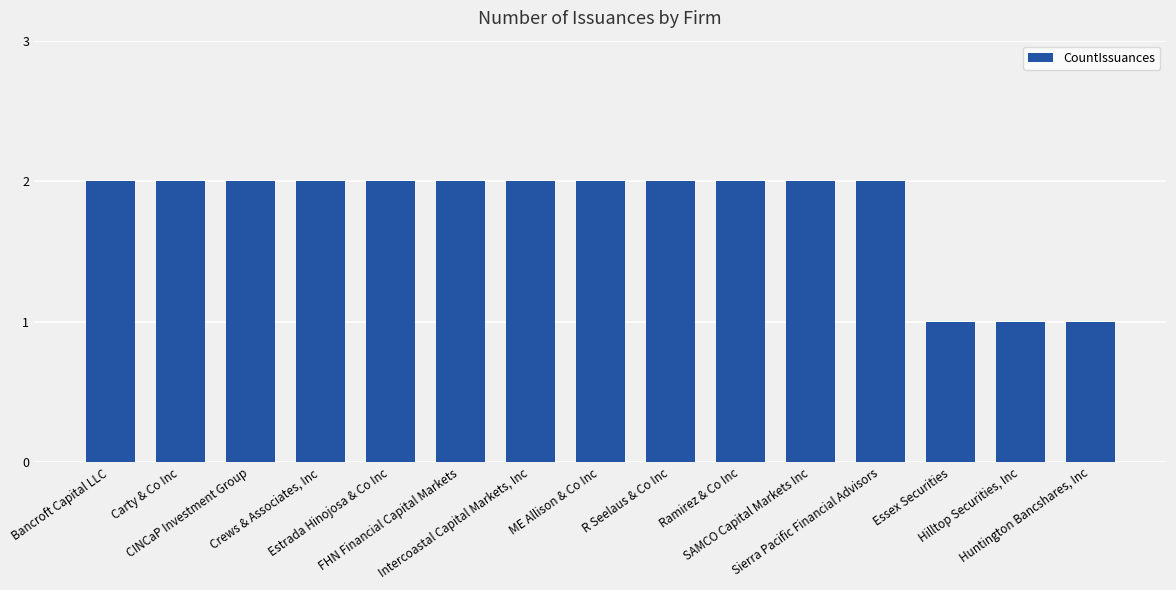

What position from the left is SAMCO Capital Markets Inc?

11